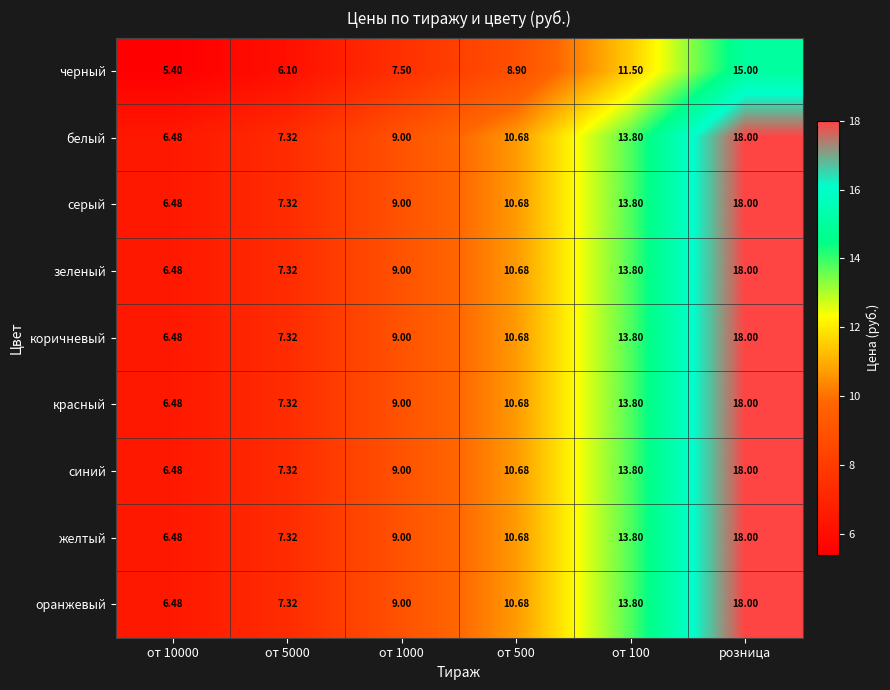

At which label does белый reach its peak?

розница